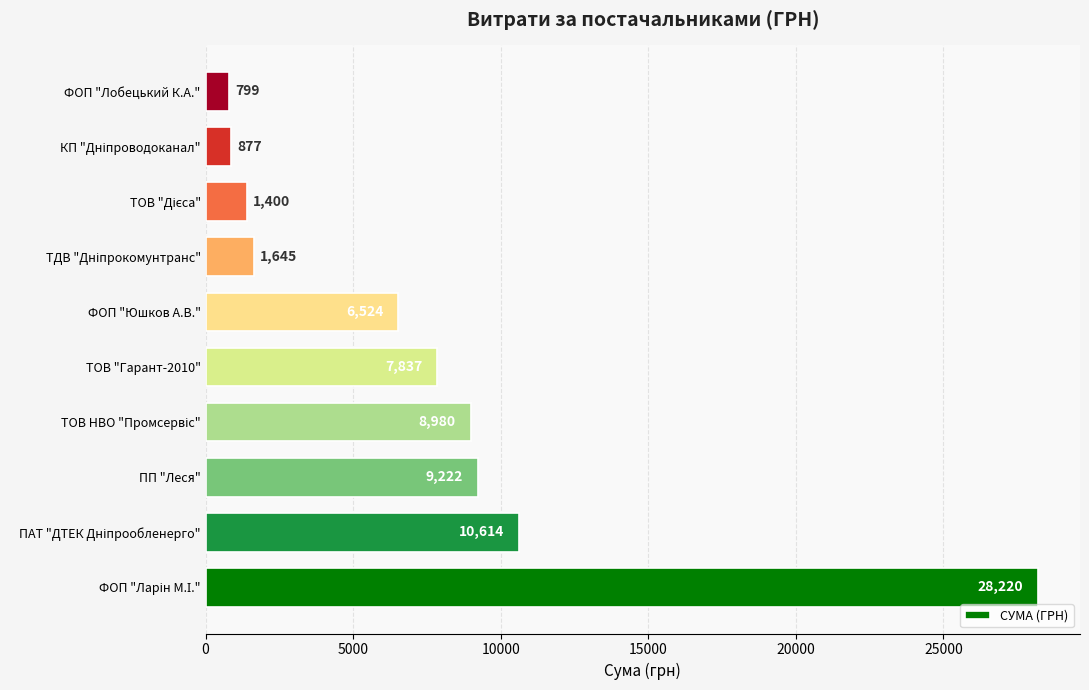

What value does the data have at ПП "Леся"?

9222.3